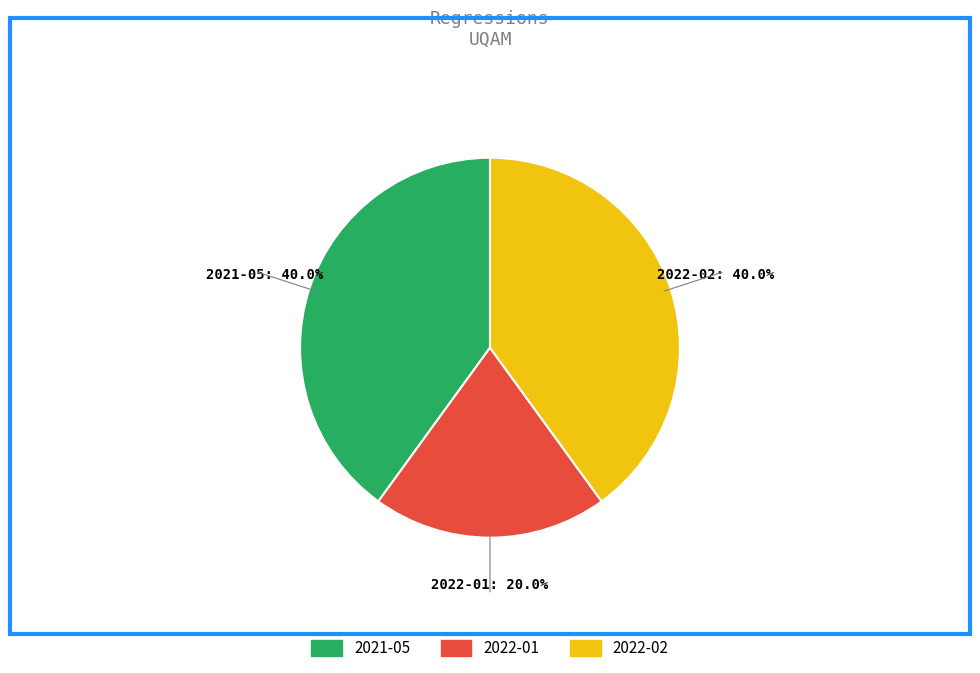

What percentage is the 2022-01 slice, to the nearest percent?

20%